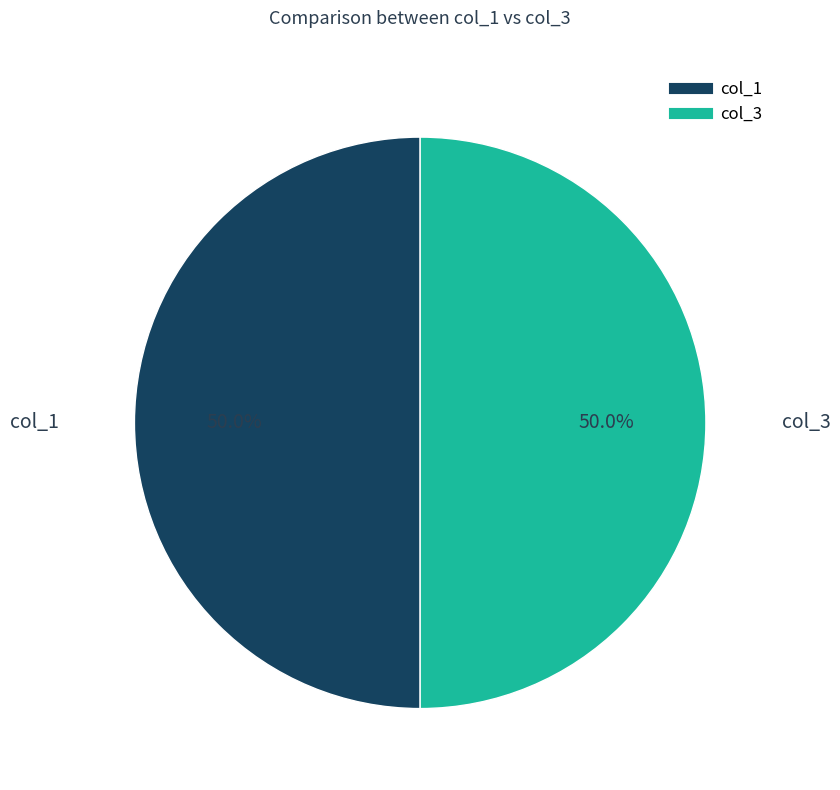

How many segments does this pie chart have?

2